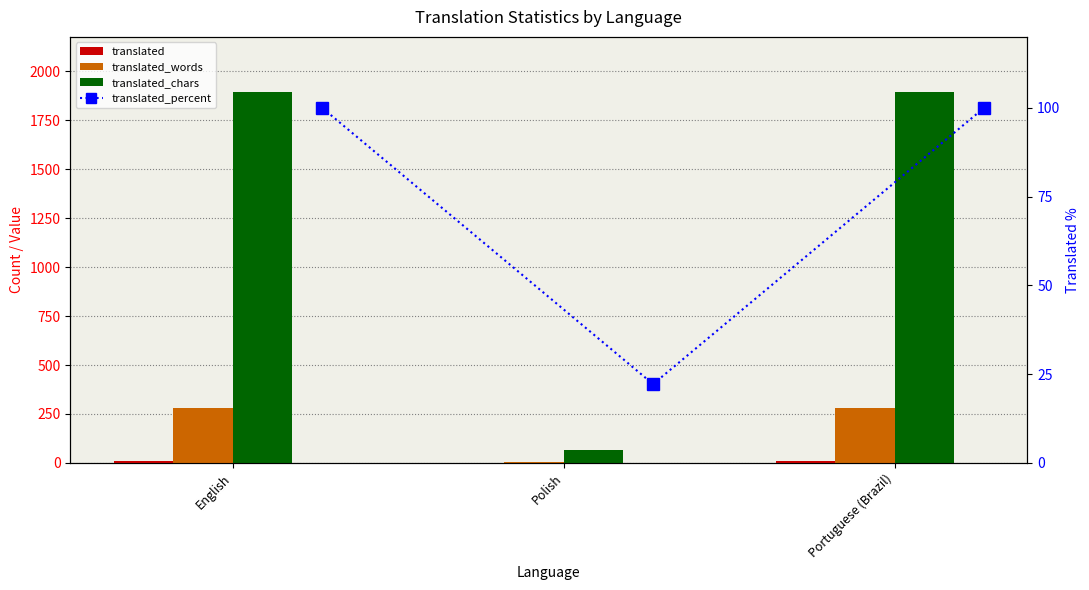

Which label corresponds to the smallest value in the chart?

Polish